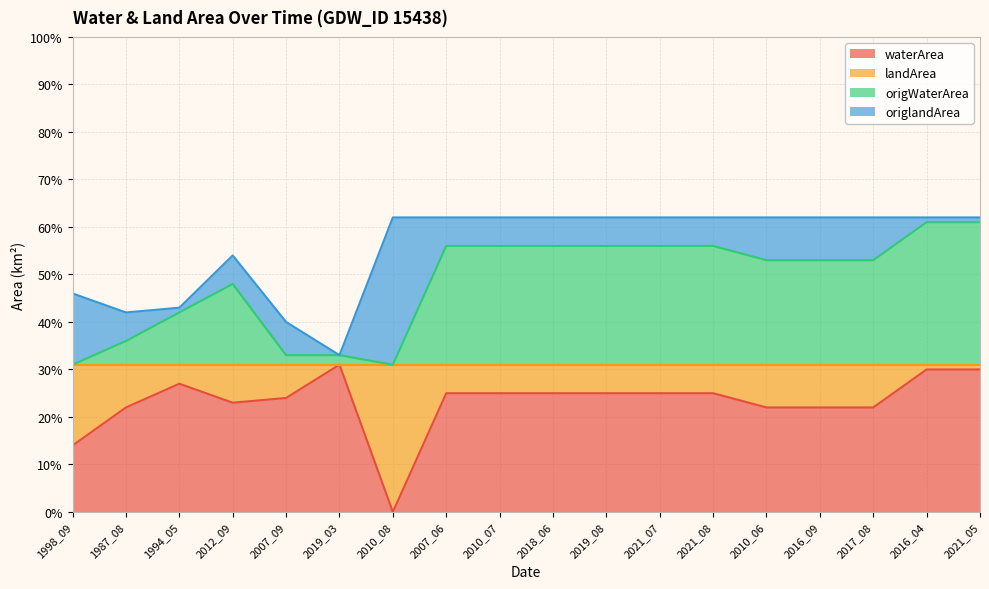

Which series changed the most between 2012_09 and 2017_08?

origWaterArea